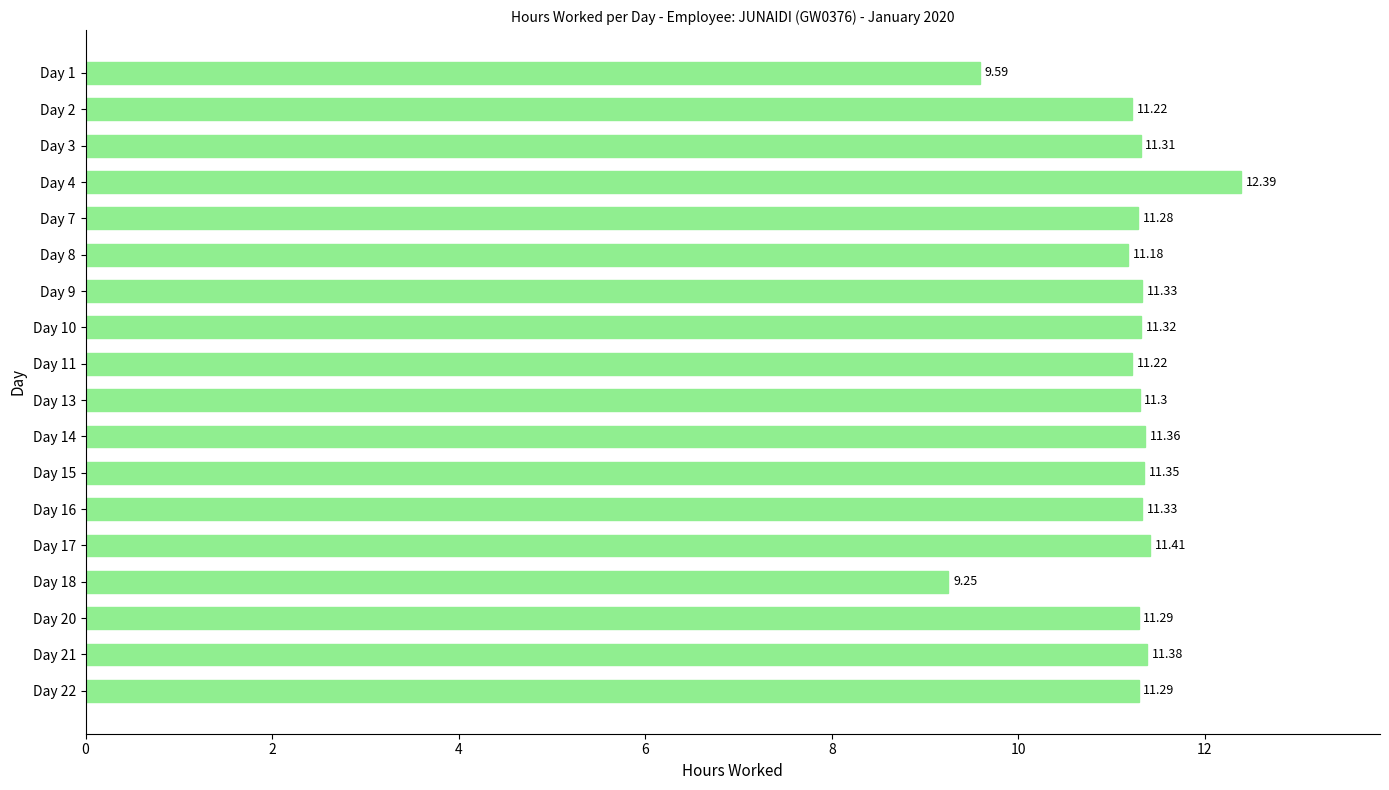

What is the sum of all values?

200.8